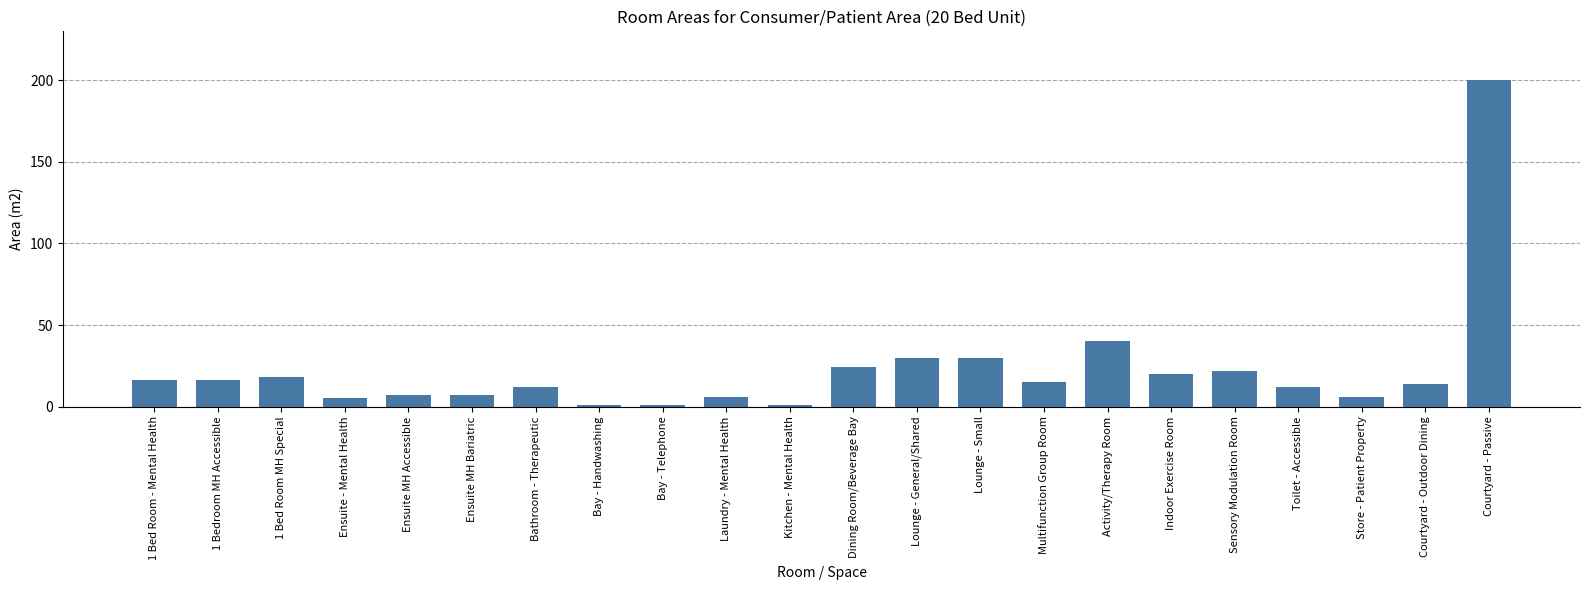

What is the difference between the values at Activity/Therapy Room and Bay - Handwashing?

39.0